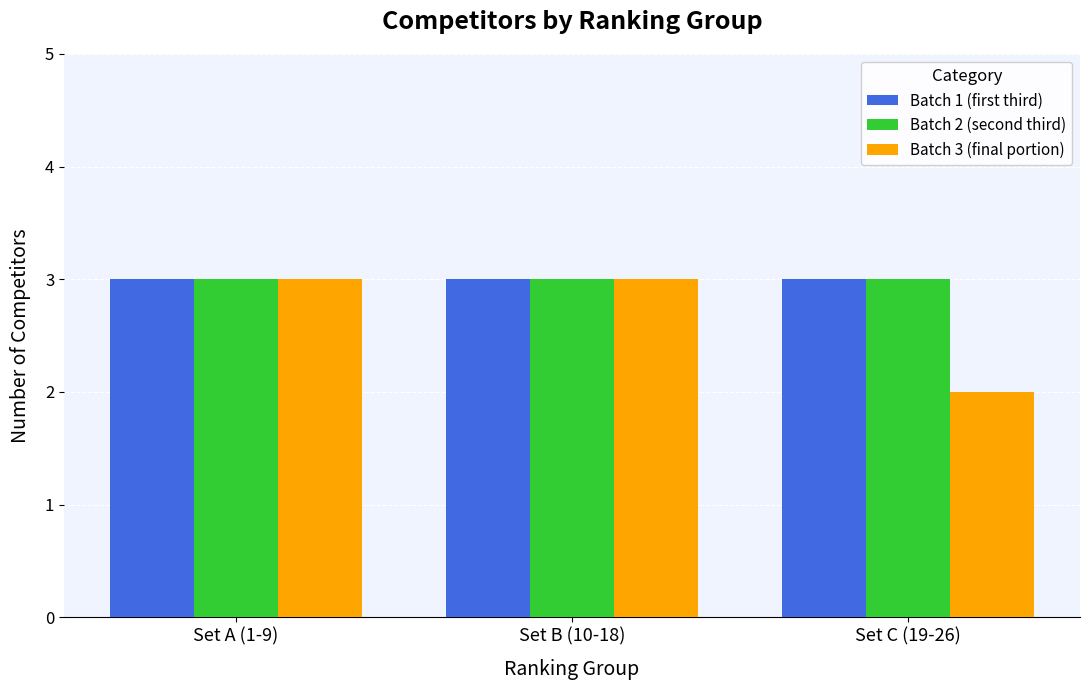

What is the lowest value of the Batch 1 (first third) series?

3